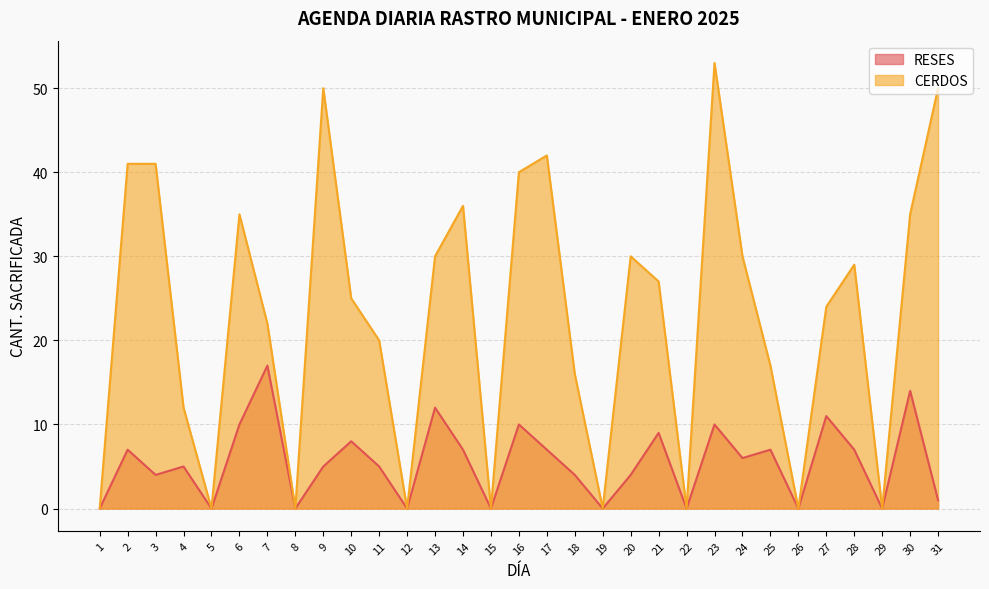

True or false: CERDOS has more than 0 interior local peaks.

True